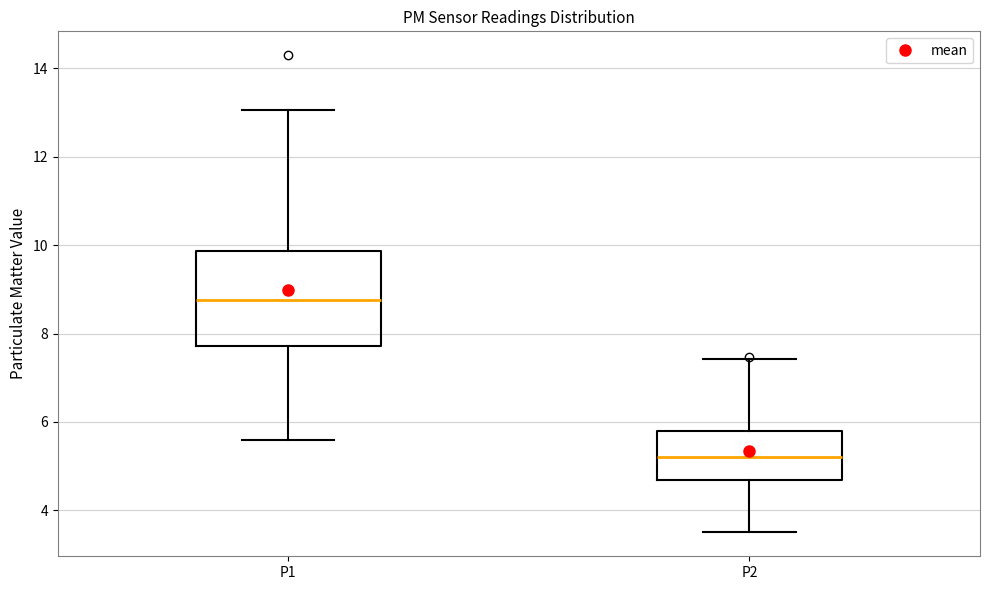

Where does the upper whisker of the box for P2 end on the y-axis? The values are not printed on the chart, so give them approximately, as read against the axis.

7.4